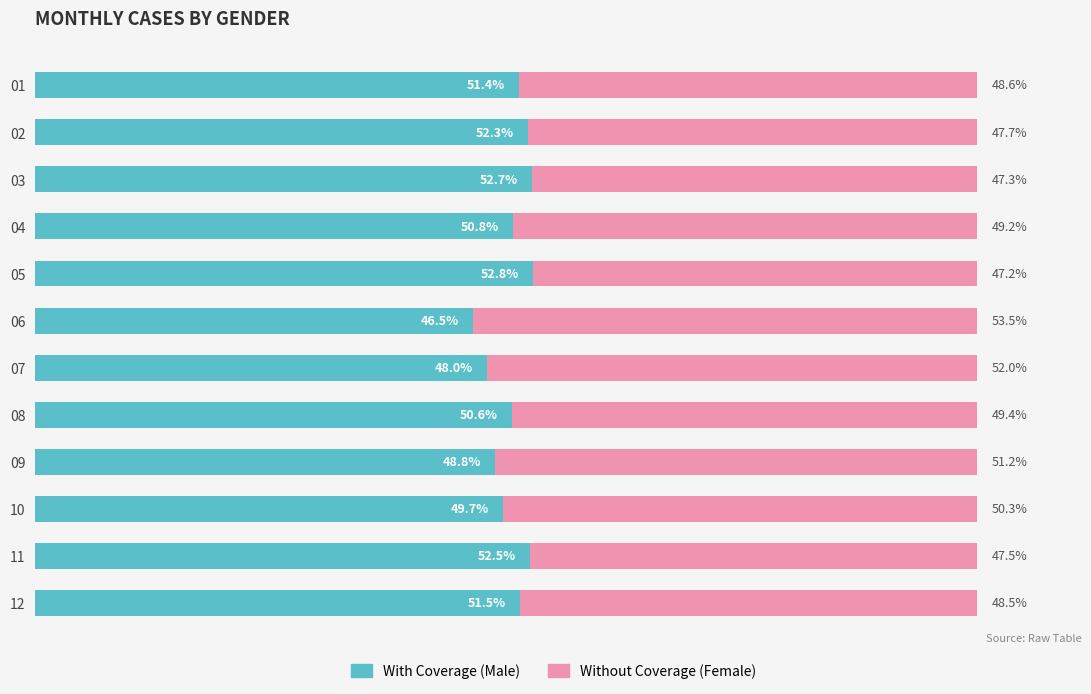

List the labels in order of With Coverage (Male) value, largest first.

05, 03, 11, 02, 12, 01, 04, 08, 10, 09, 07, 06